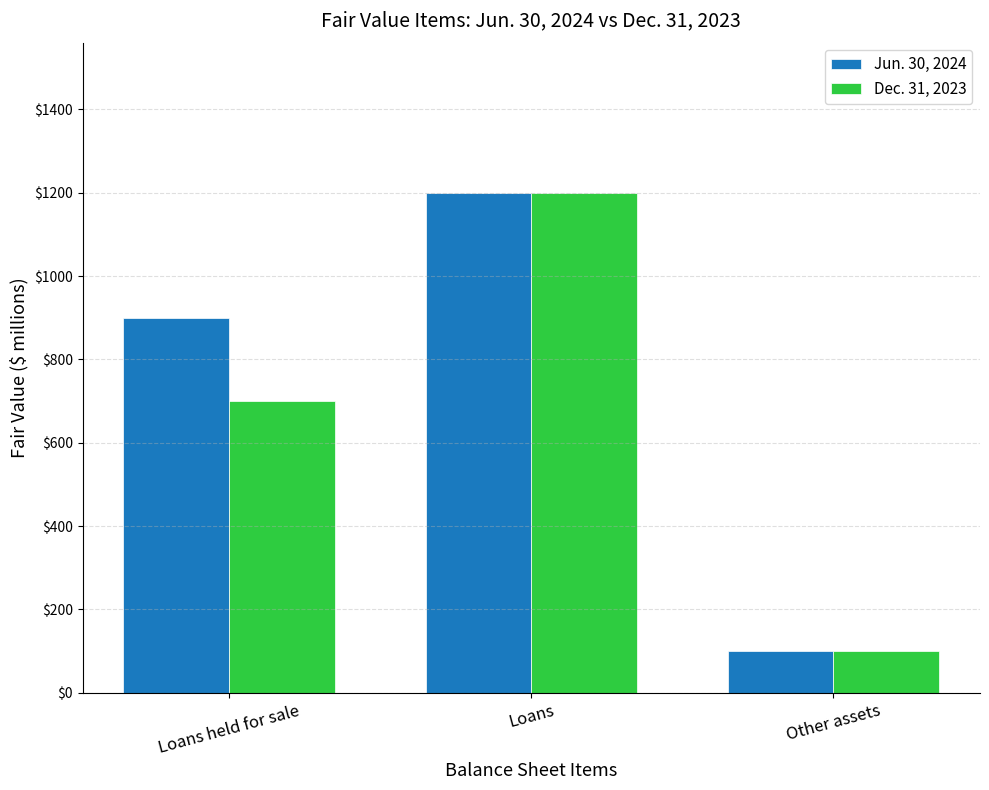

How many bars are there in each group?

2